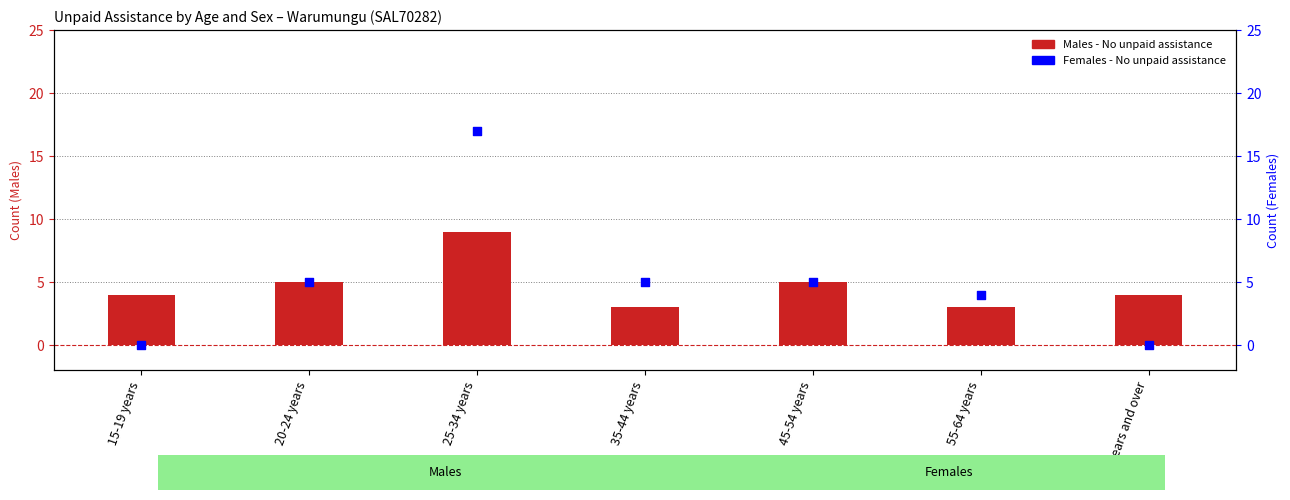

Which series has the largest total across all categories?

Females - No unpaid assistance